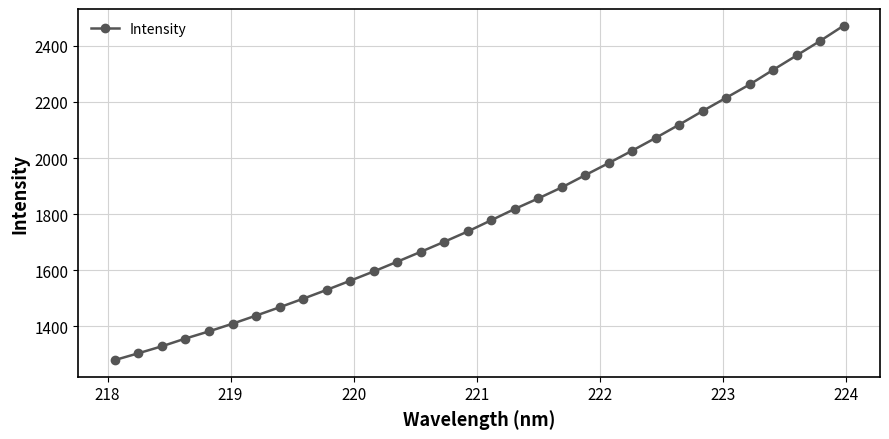

What is the value of the 28th point from the left?

2261.9